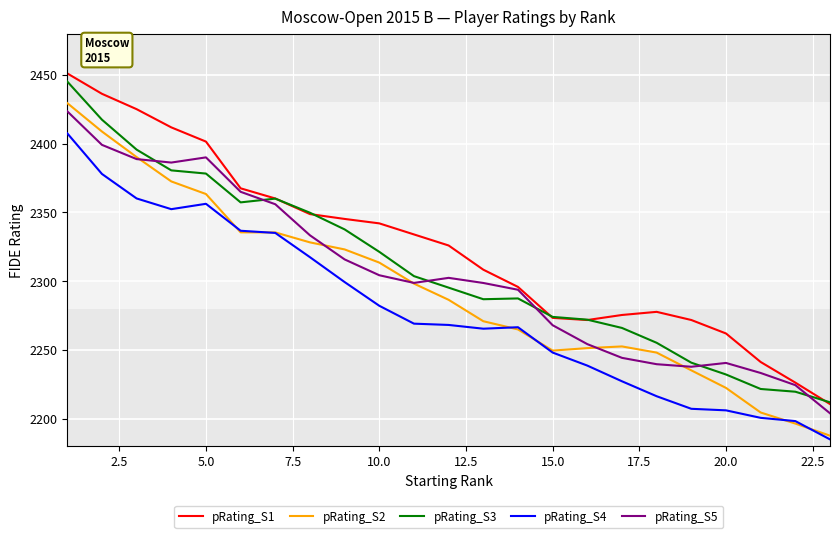

True or false: pRating_S3 and pRating_S4 cross at least once.

False